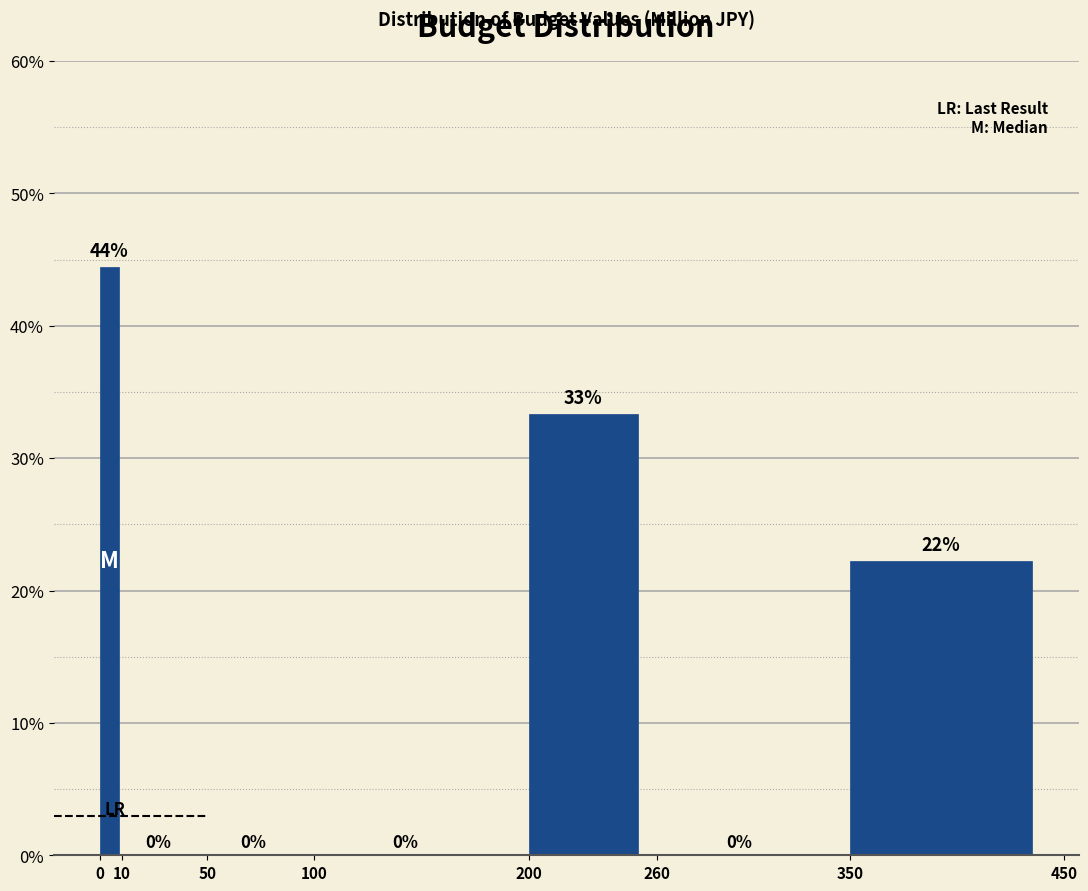

Over which range of the x-axis is the bar tallest?

0 to 10